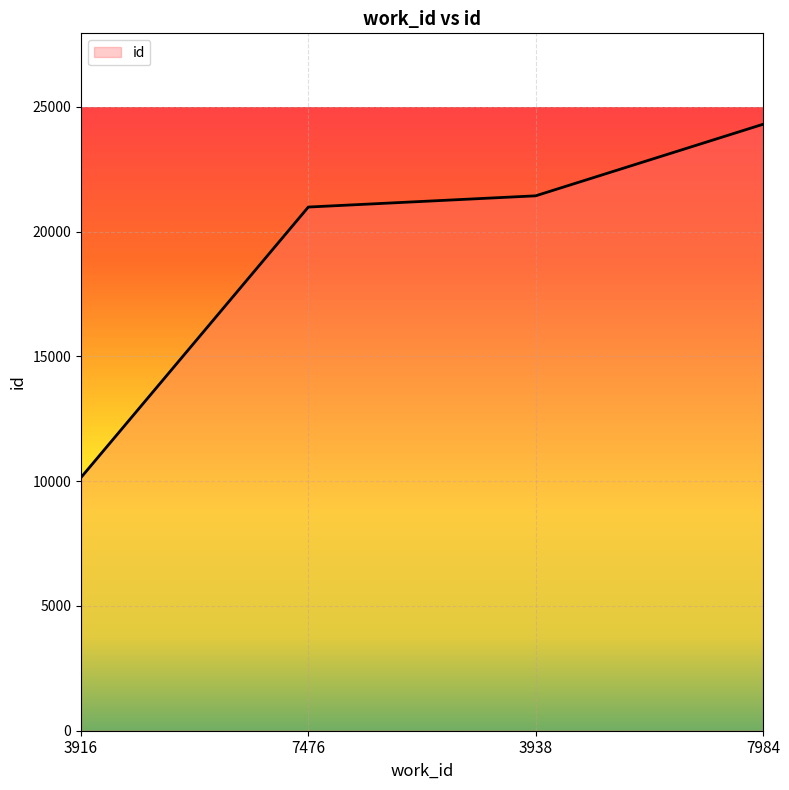

The chart shows a value of 24300 at 7984. True or false?

True